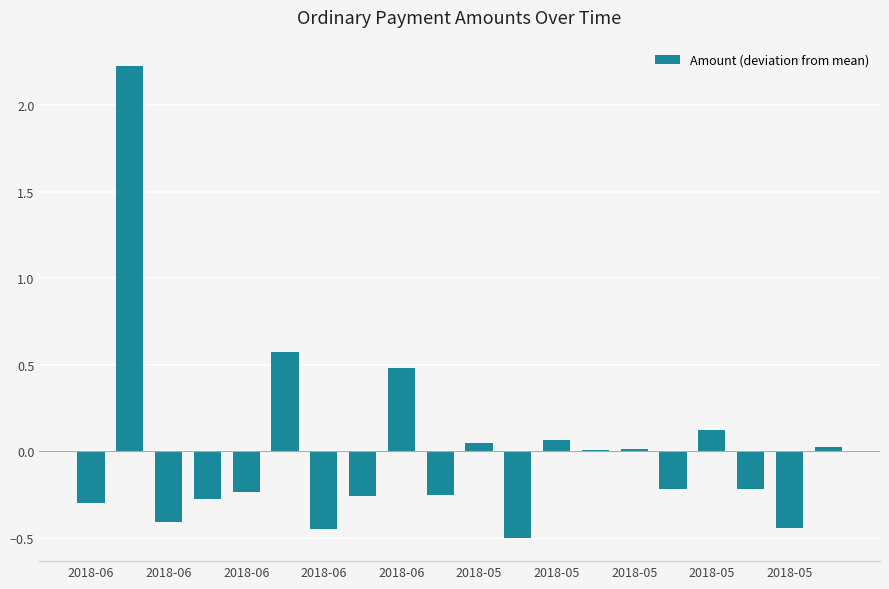

What is the greatest value displayed?

2.2